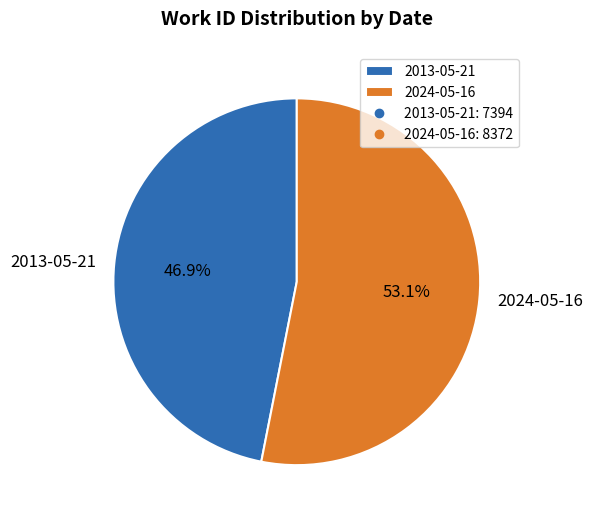

What percentage is the 2024-05-16 slice, to the nearest percent?

53%